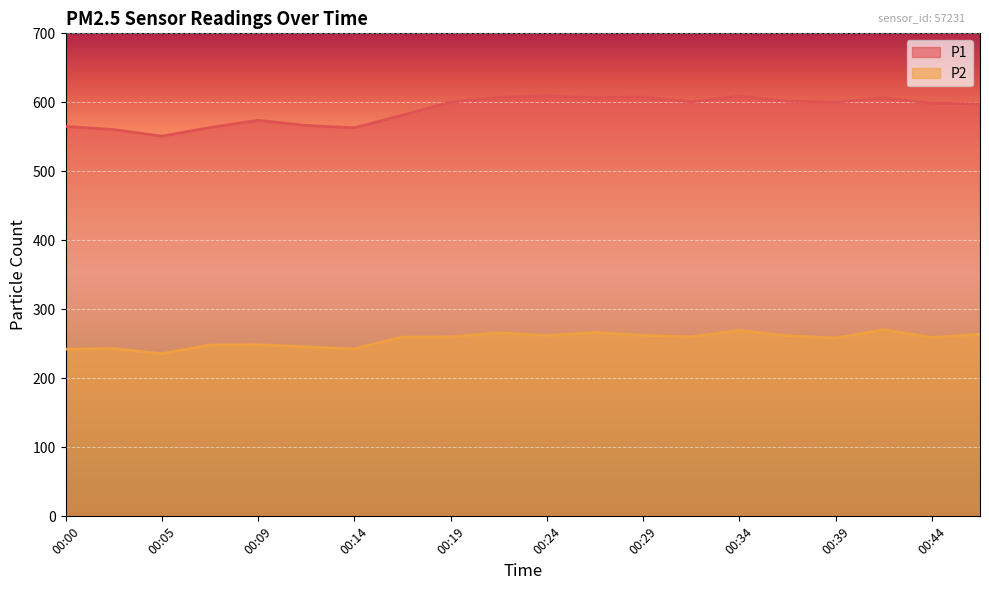

The P1 series shows 367.0 at 00:29. True or false?

False